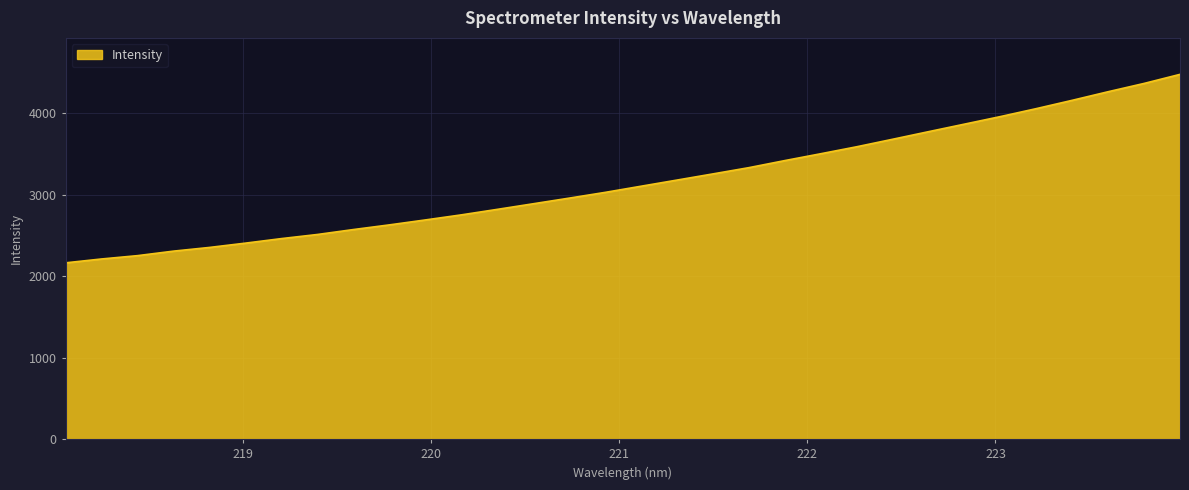

What is the difference between the second highest and second lowest values?

2156.1